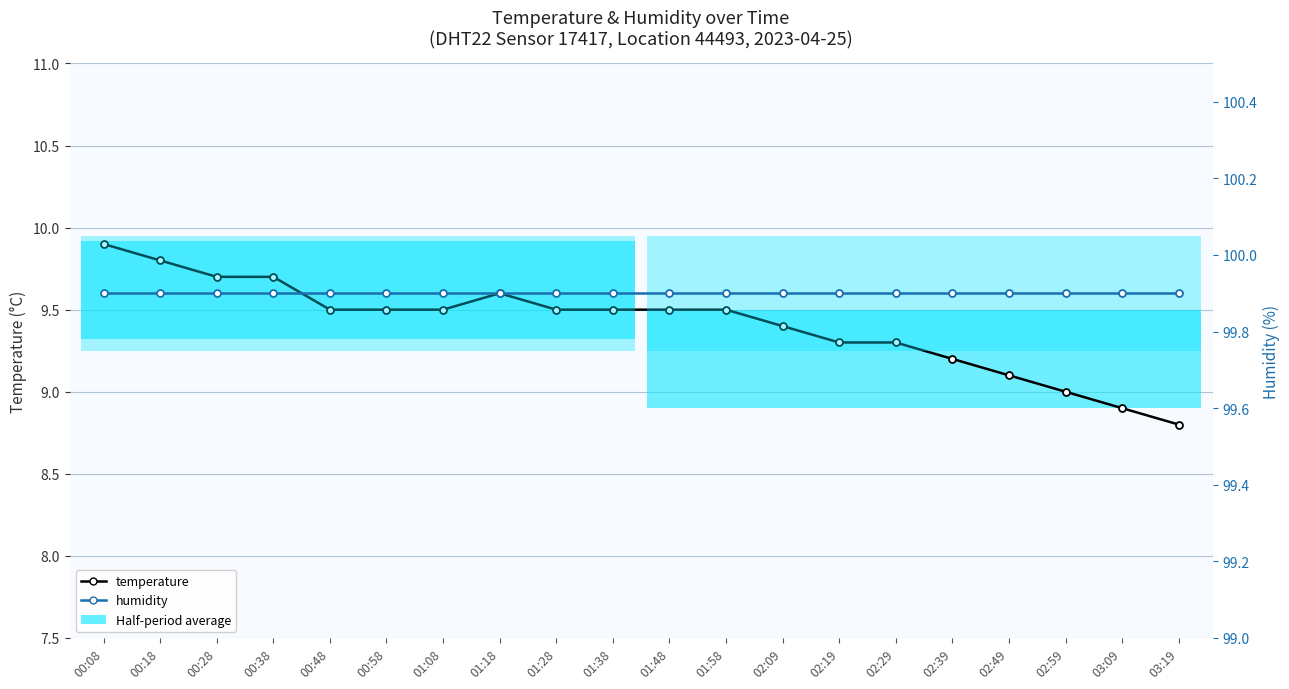

At which label does temperature first exceed 9?

00:08